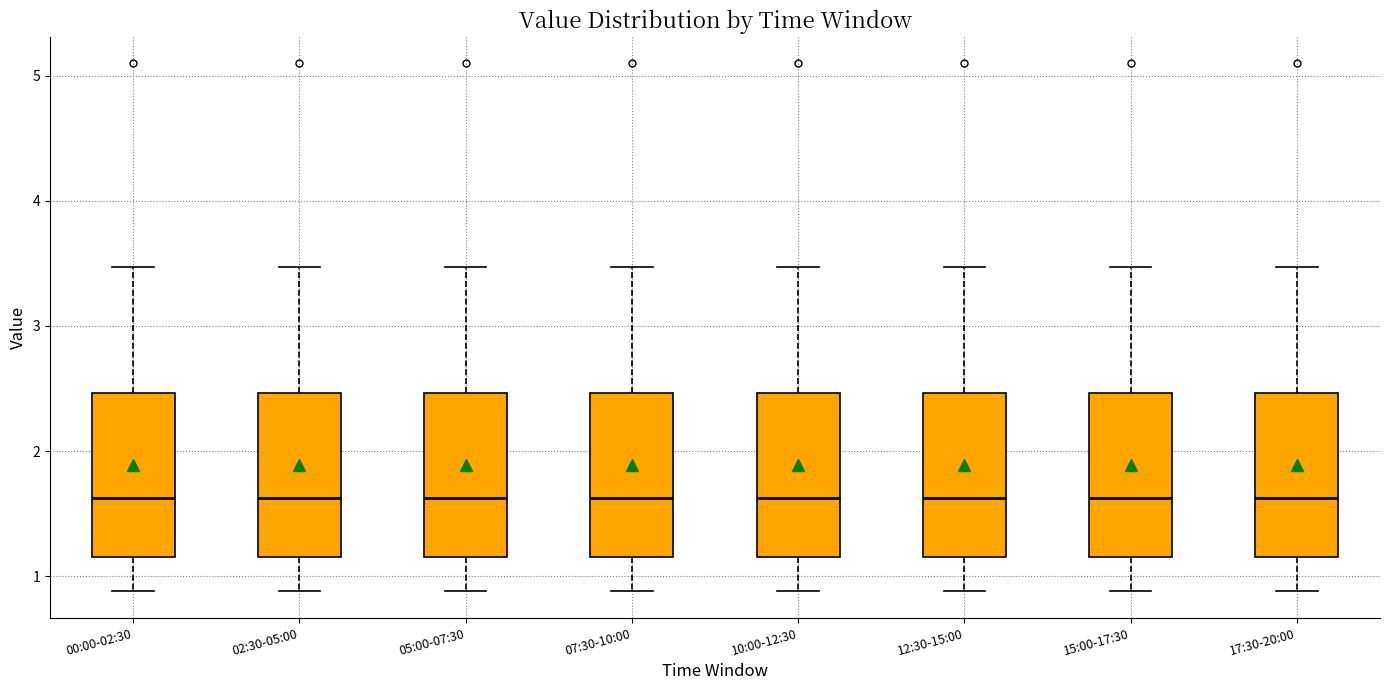

Reading left to right, transcribe this box plot: for each box, give where its median line is, the range the box spans, and where its two whiskers end, as read against the y-axis. The values are not printed on the chart, so give them approximately, as read against the axis.

00:00-02:30: median 1.6, box 1.2 to 2.5, whiskers 0.9 to 3.5
02:30-05:00: median 1.6, box 1.2 to 2.5, whiskers 0.9 to 3.5
05:00-07:30: median 1.6, box 1.2 to 2.5, whiskers 0.9 to 3.5
07:30-10:00: median 1.6, box 1.2 to 2.5, whiskers 0.9 to 3.5
10:00-12:30: median 1.6, box 1.2 to 2.5, whiskers 0.9 to 3.5
12:30-15:00: median 1.6, box 1.2 to 2.5, whiskers 0.9 to 3.5
15:00-17:30: median 1.6, box 1.2 to 2.5, whiskers 0.9 to 3.5
17:30-20:00: median 1.6, box 1.2 to 2.5, whiskers 0.9 to 3.5